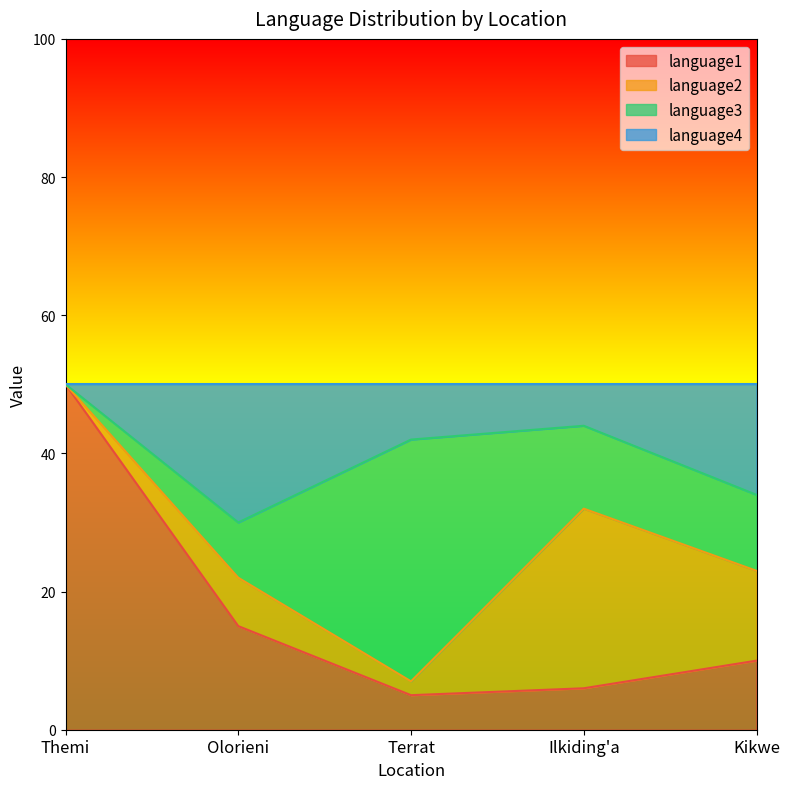

Where is language4 nearest to the value 40?

Terrat